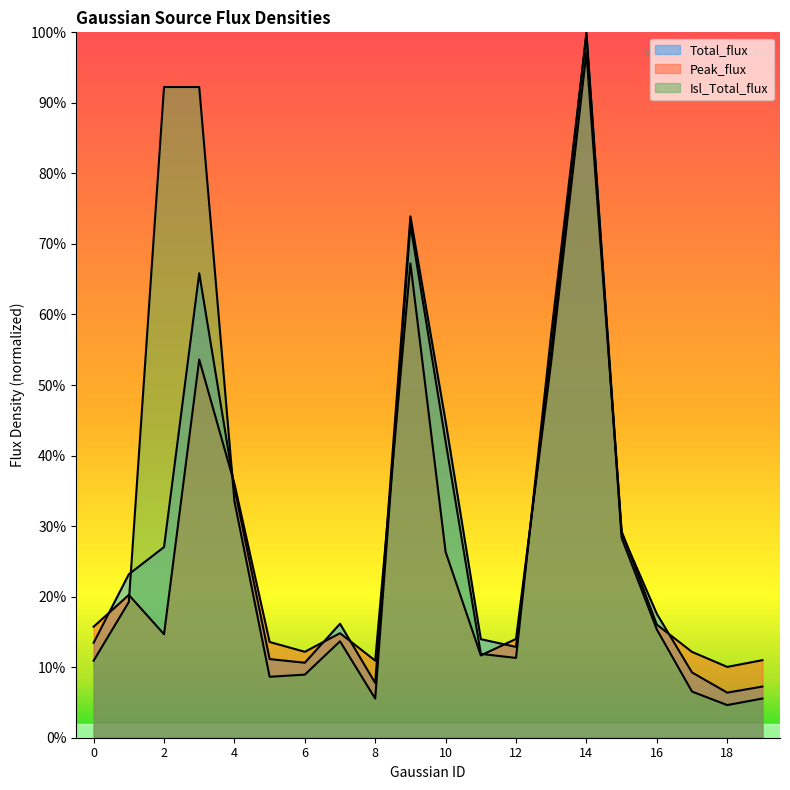

Reading left to right, transcribe all the data shown in this chart.

Total_flux: 0=0.1	1=0.2	2=0.3	3=0.7	4=0.4	5=0.1	6=0.1	7=0.2	8=0.1	9=0.7	10=0.4	11=0.1	12=0.1	13=0.5	14=1.0	15=0.3	16=0.2	17=0.1	18=0.1	19=0.1
Peak_flux: 0=0.2	1=0.2	2=0.1	3=0.5	4=0.4	5=0.1	6=0.1	7=0.1	8=0.1	9=0.7	10=0.3	11=0.1	12=0.1	13=0.5	14=1.0	15=0.3	16=0.2	17=0.1	18=0.1	19=0.1
Isl_Total_flux: 0=0.1	1=0.2	2=0.9	3=0.9	4=0.3	5=0.1	6=0.1	7=0.1	8=0.1	9=0.7	10=0.4	11=0.1	12=0.1	13=0.6	14=1.0	15=0.3	16=0.2	17=0.1	18=0.0	19=0.1